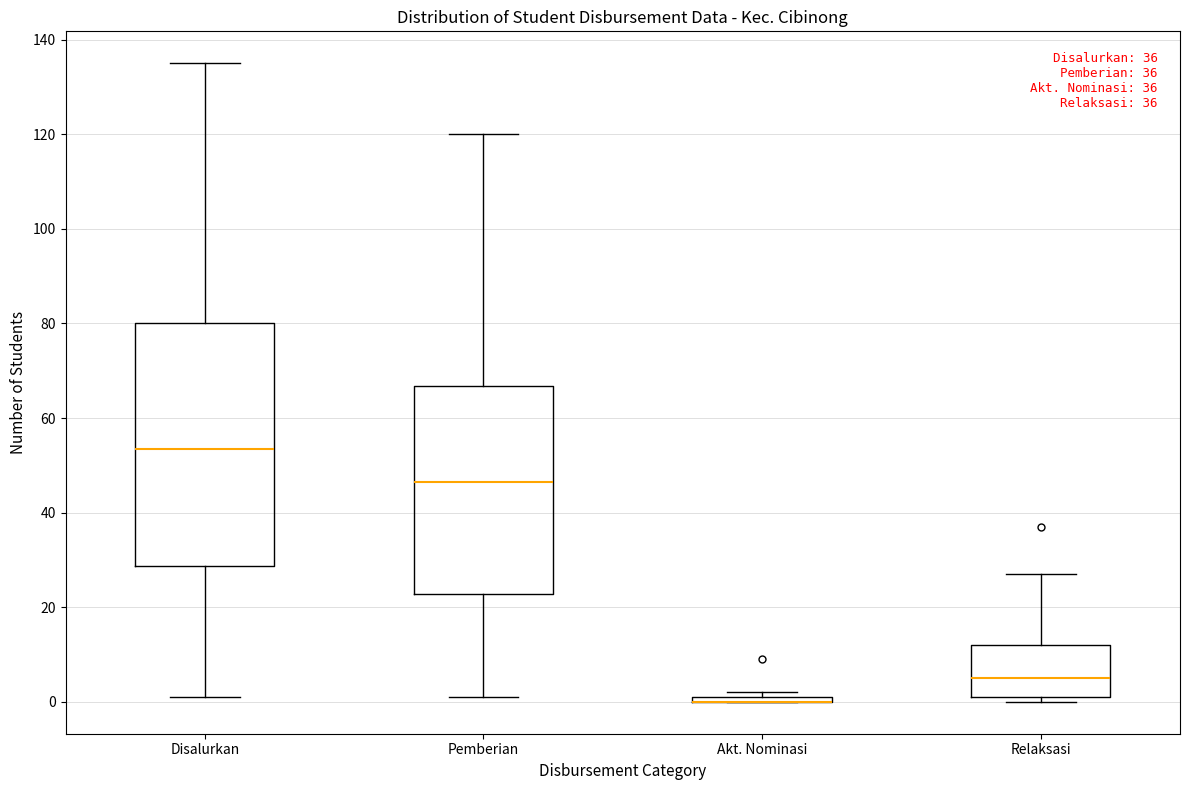

Which box is the tallest, from its lower edge to its upper edge?

Disalurkan